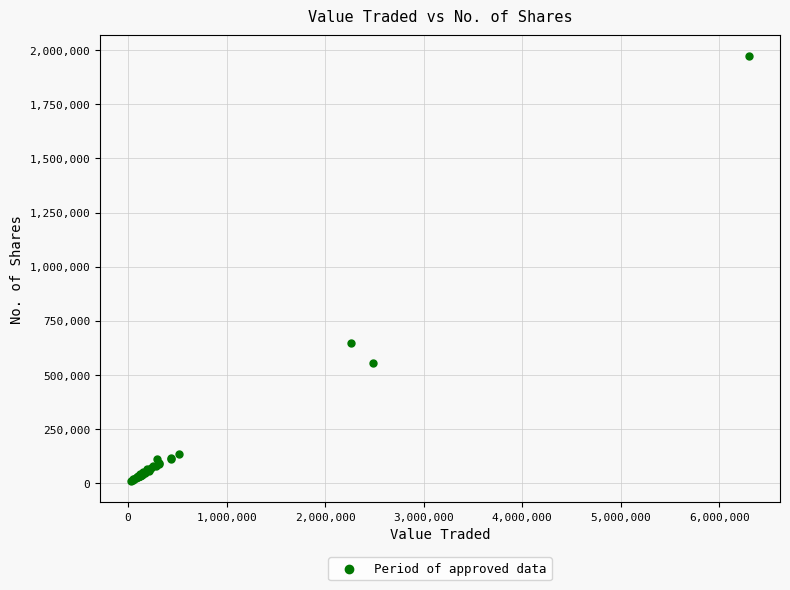

What Y value in the scatter plot is closest to 990615?

646900